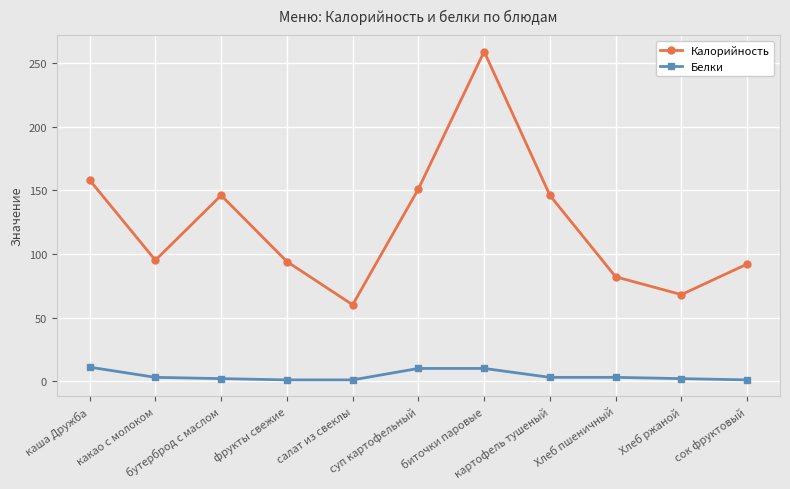

Which series has the largest range (max minus min)?

Калорийность